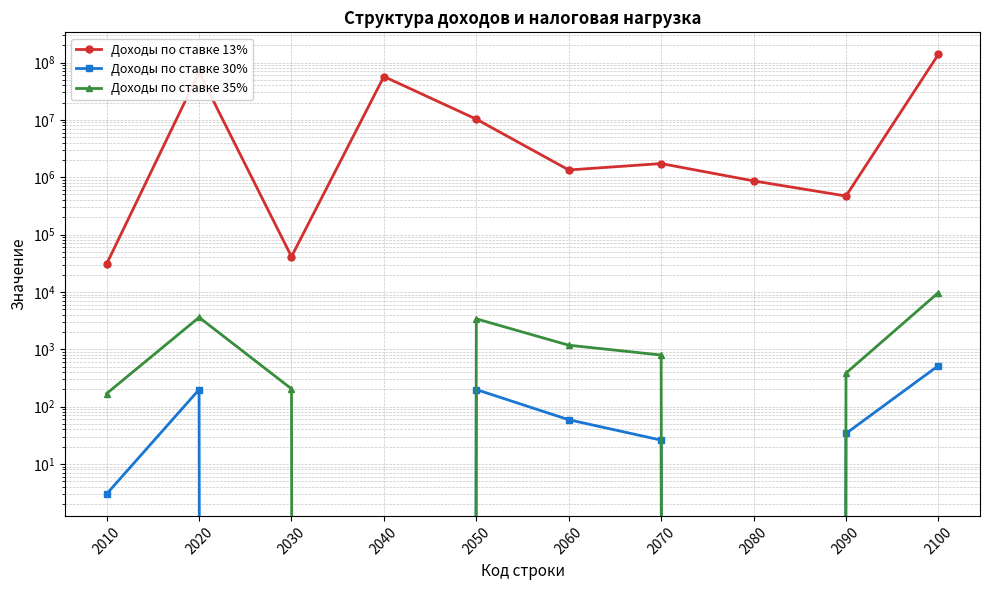

Which label corresponds to the largest value in the chart?

2100